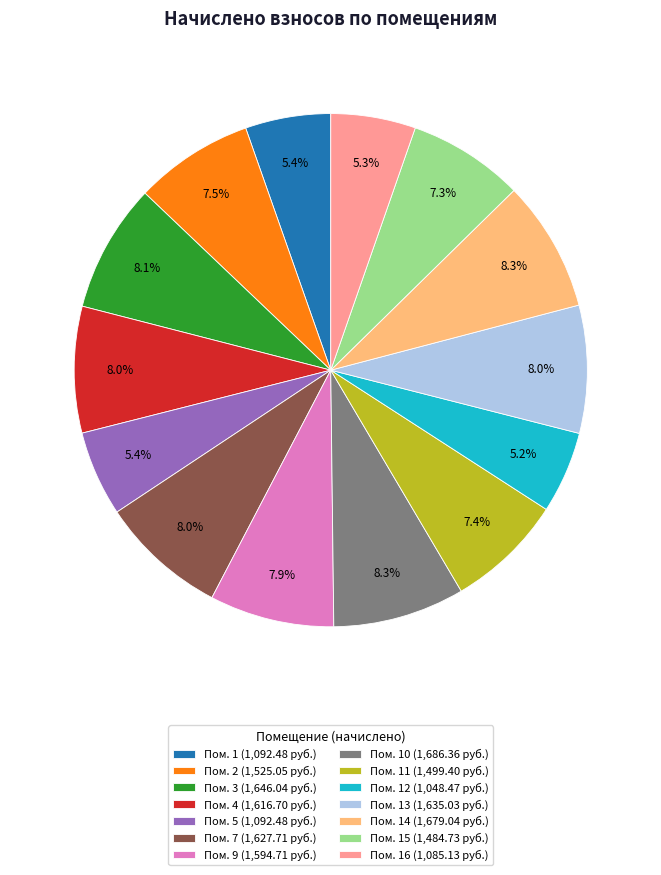

Does any single category account for the majority?

No